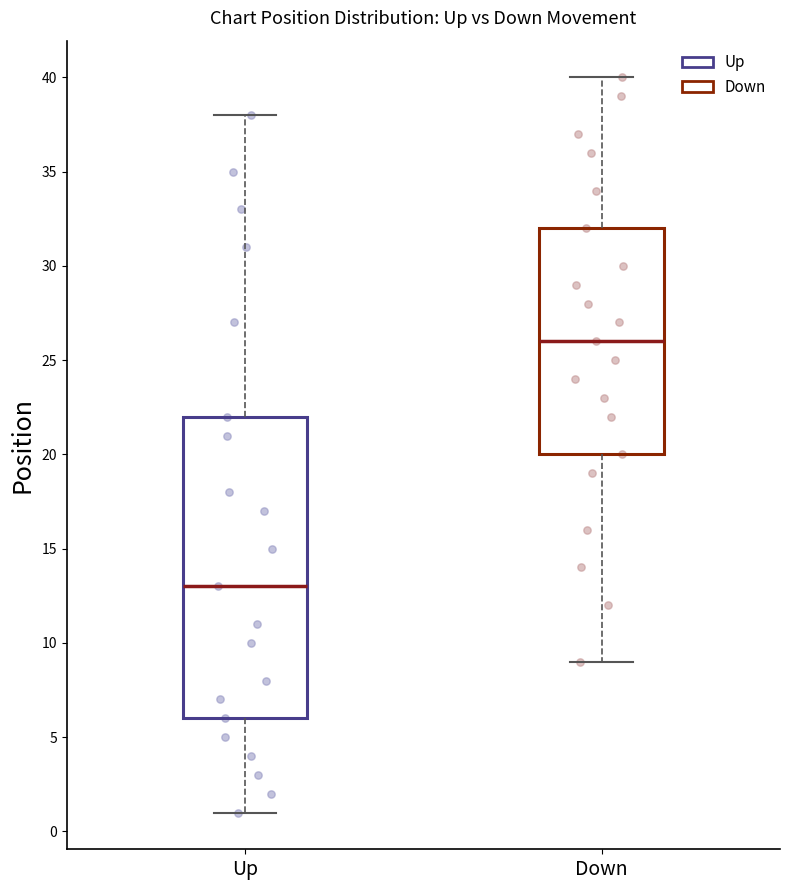

Where does the upper whisker of the box for Up end on the y-axis? The values are not printed on the chart, so give them approximately, as read against the axis.

38